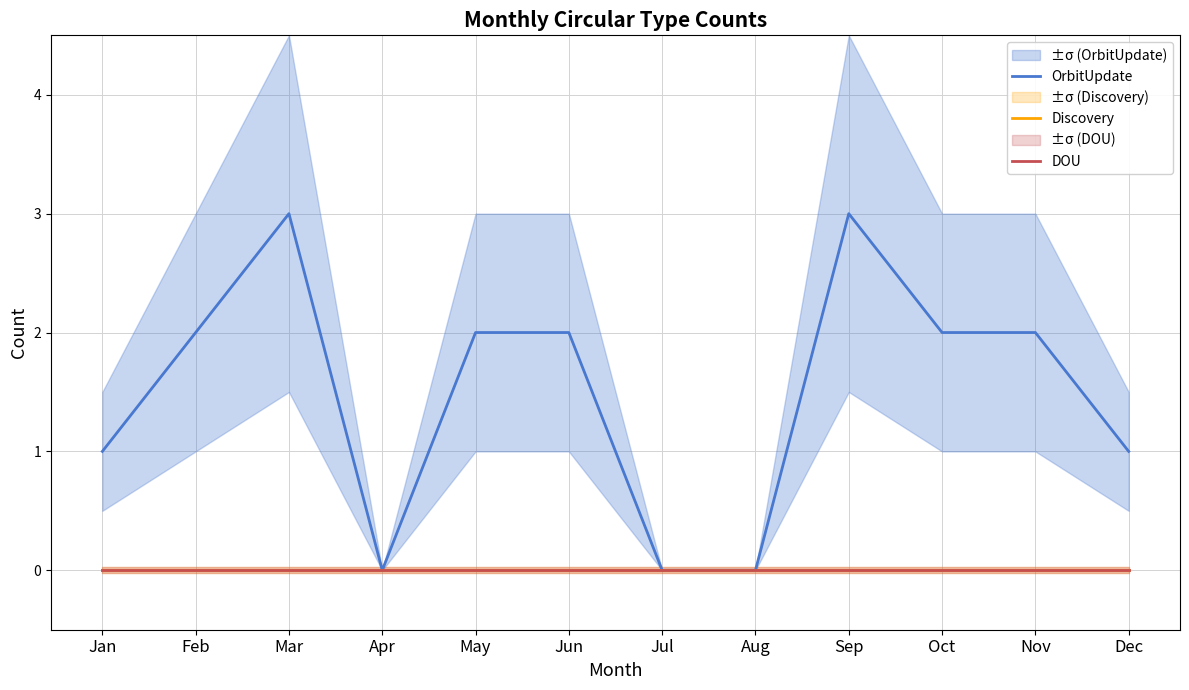

Reading left to right, extract all data points from this chart.

OrbitUpdate: 1	2	3	0	2	2	0	0	3	2	2	1
Discovery: 0	0	0	0	0	0	0	0	0	0	0	0
DOU: 0	0	0	0	0	0	0	0	0	0	0	0